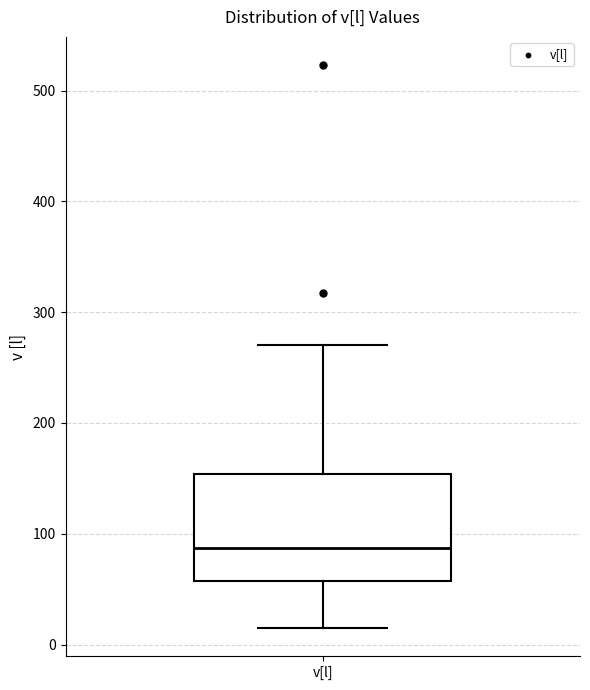

Read this box plot against the y-axis: the position of the median line, the range covered by the box, and the ends of both whiskers. The values are not printed on the chart, so give them approximately, as read against the axis.

median 90, box 60 to 150, whiskers 20 to 270